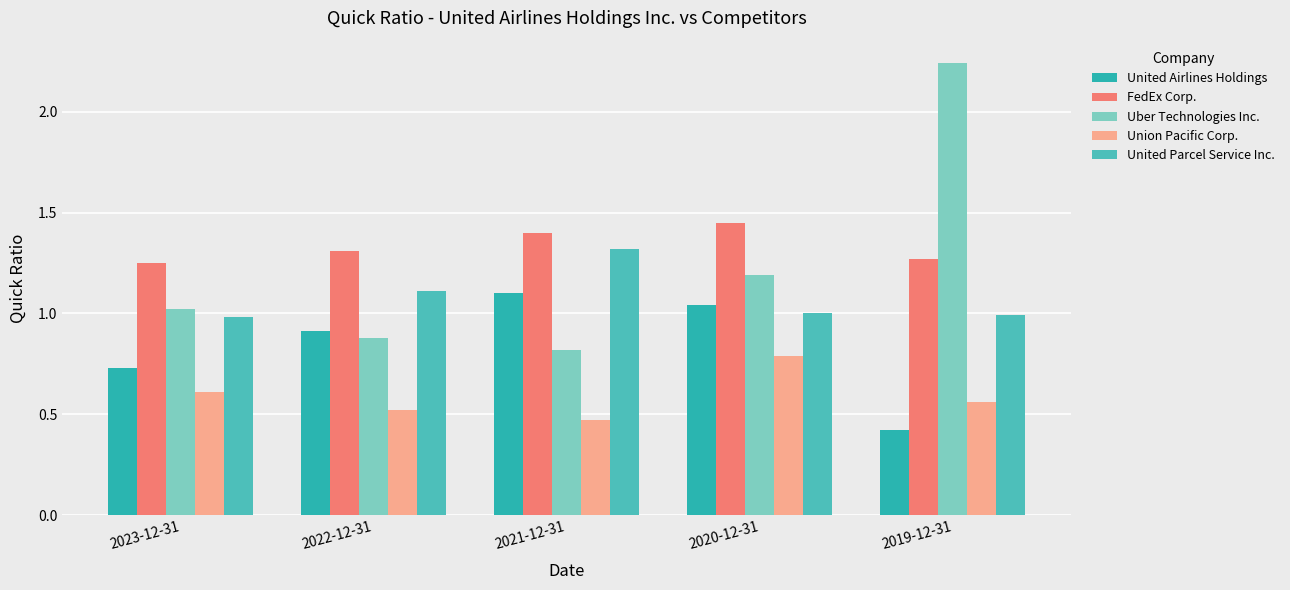

How many values in the United Parcel Service Inc. series are below 1?

2